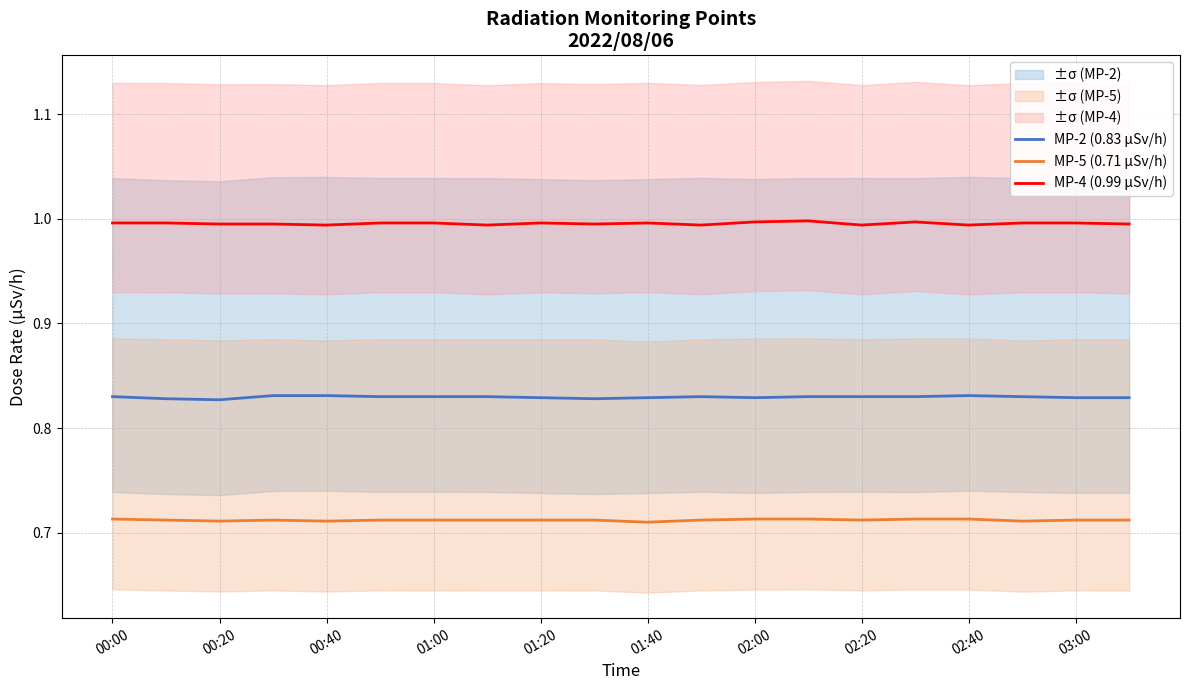

True or false: MP-4 (0.99 µSv/h) and MP-5 (0.71 µSv/h) cross at least once.

False